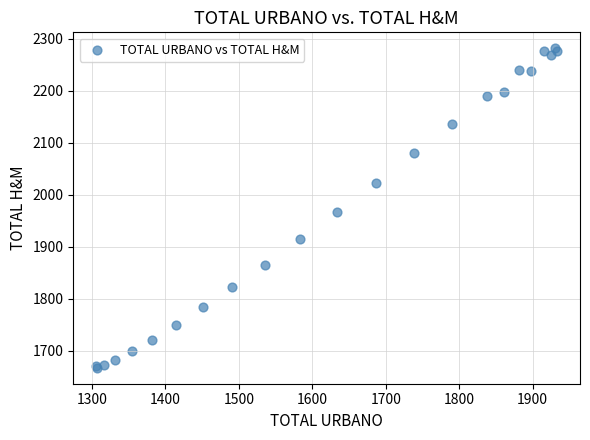

What Y value in the scatter plot is closest to 1974?

1966